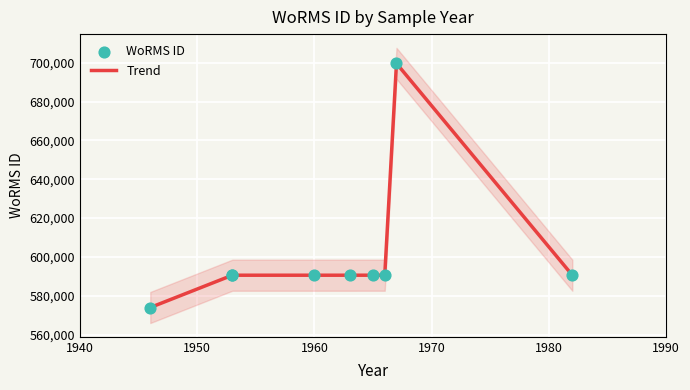

Which series has the largest total across all categories?

Trend